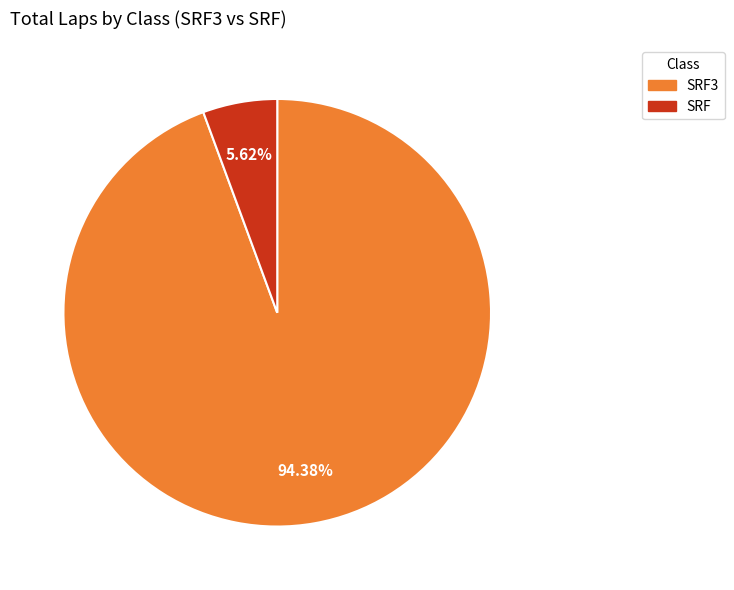

To the nearest percent, what is the average slice percentage?

50%